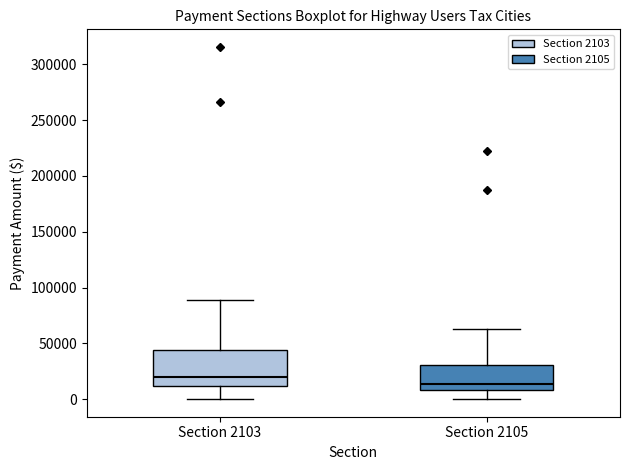

Which box is the tallest, from its lower edge to its upper edge?

Section 2103